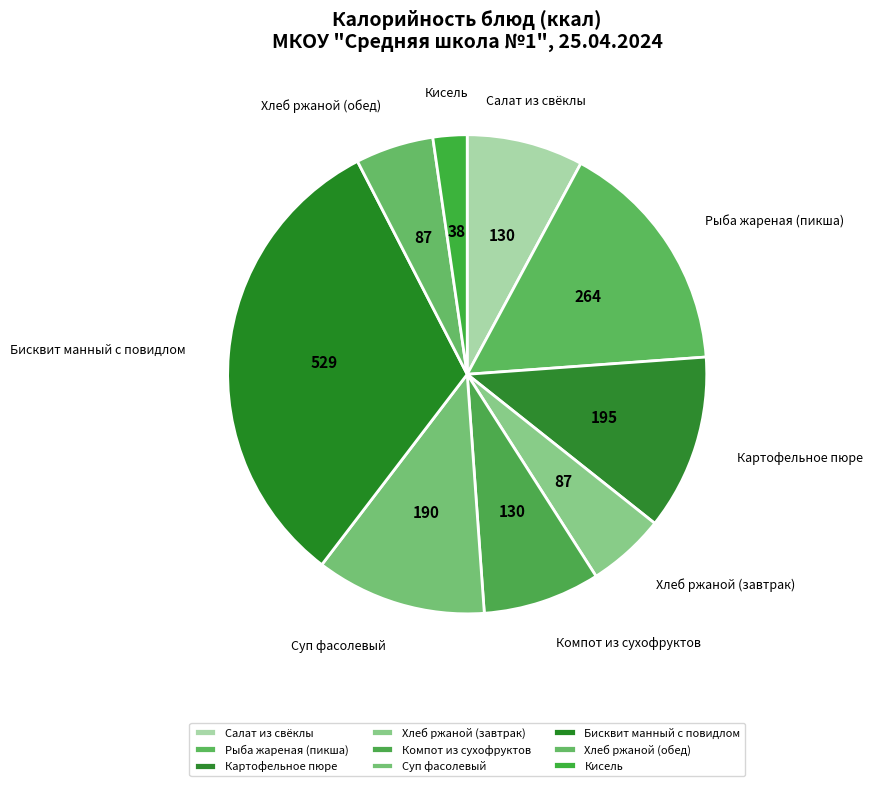

What is the smallest slice in the pie chart?

Кисель